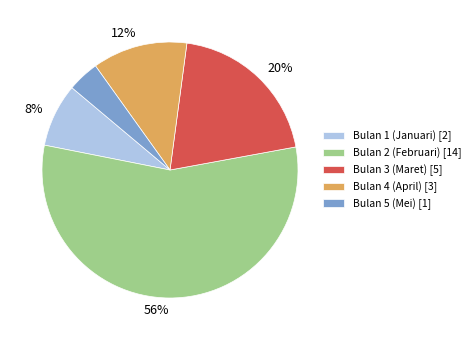

To the nearest percent, what is the difference between the largest and smallest slice percentages?

52%